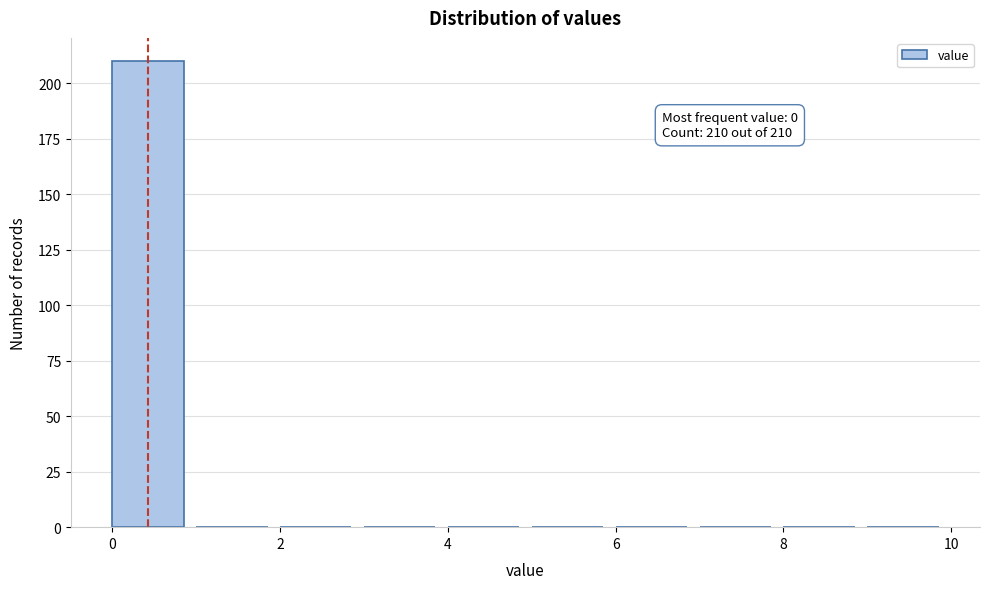

Over which range of the x-axis is the bar tallest?

0 to 1